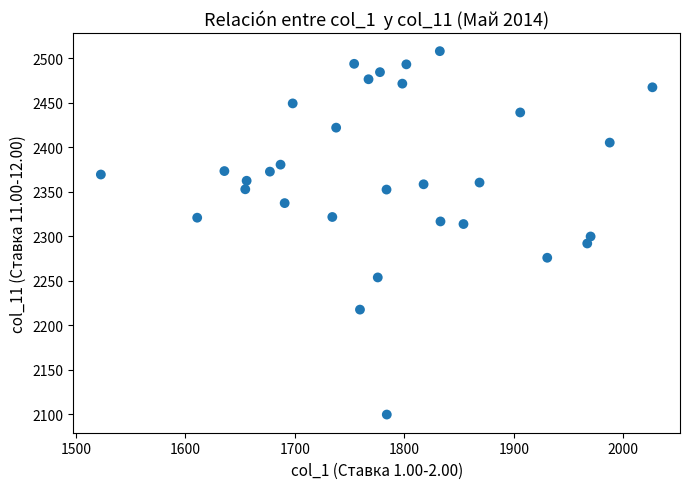

What is the range of Y values (max minus min)?

408.3